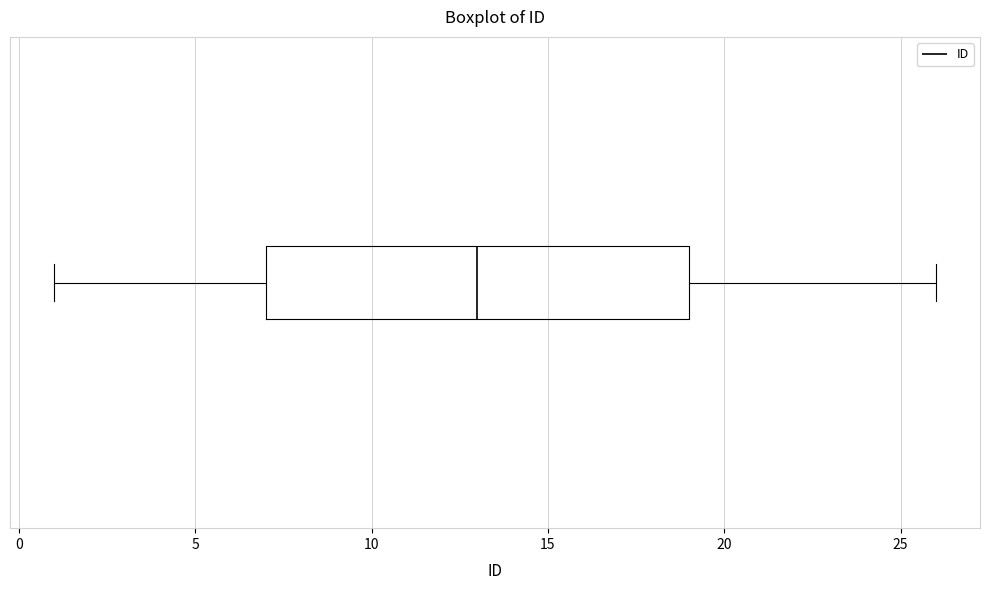

Transcribe this box plot: give where the median line is, the range the box spans, and where the two whiskers end, as read against the x-axis. The values are not printed on the chart, so give them approximately, as read against the axis.

median 13, box 7 to 19, whiskers 1 to 26